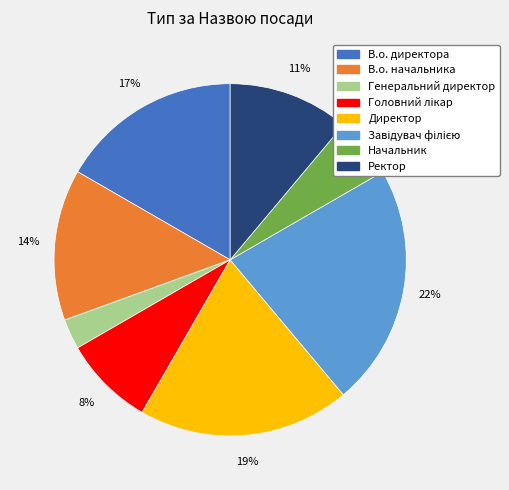

Which slice is the smallest?

Генеральний директор